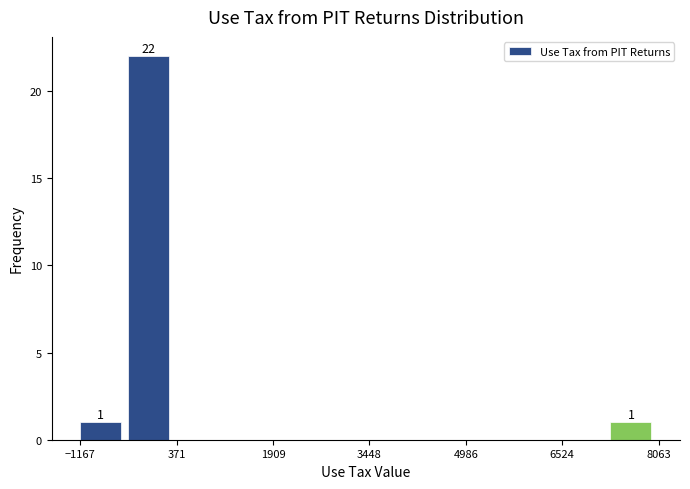

Read against the x-axis, roughly where is the centre of the tallest bar?

0